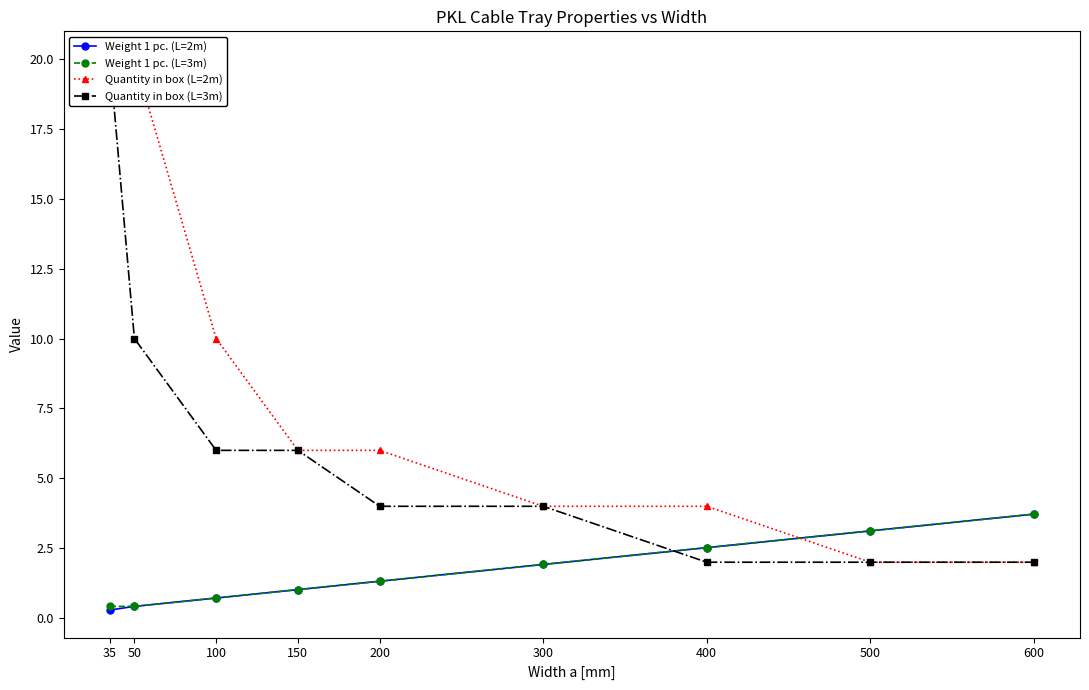

Reading left to right, extract all data points from this chart.

Weight 1 pc. (L=2m): 35=0.3	50=0.4	100=0.7	150=1.0	200=1.3	300=1.9	400=2.5	500=3.1	600=3.7
Weight 1 pc. (L=3m): 35=0.4	50=0.4	100=0.7	150=1.0	200=1.3	300=1.9	400=2.5	500=3.1	600=3.7
Quantity in box (L=2m): 35=20.0	50=20.0	100=10.0	150=6.0	200=6.0	300=4.0	400=4.0	500=2.0	600=2.0
Quantity in box (L=3m): 35=20.0	50=10.0	100=6.0	150=6.0	200=4.0	300=4.0	400=2.0	500=2.0	600=2.0